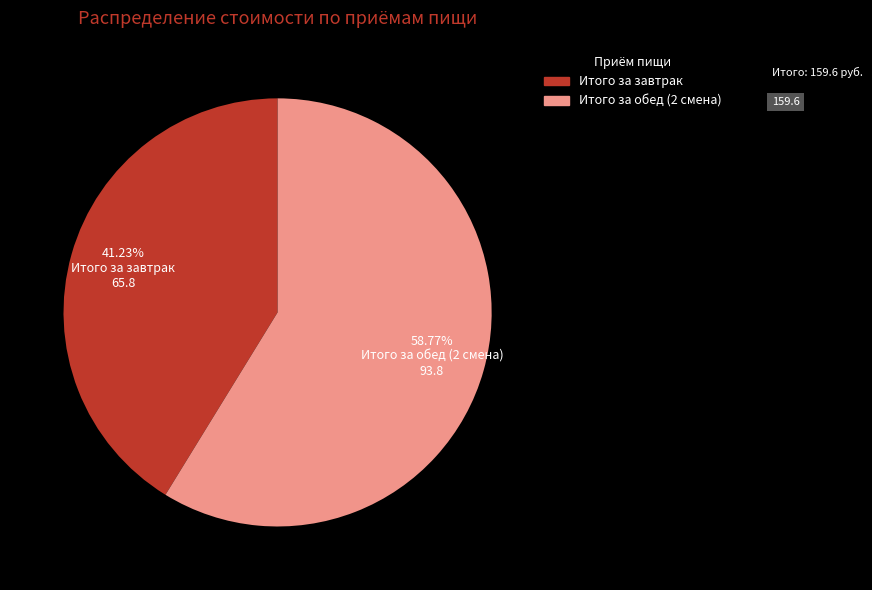

Approximately how many times larger is the value at Итого за обед (2 смена) compared to Итого за завтрак?

1.4